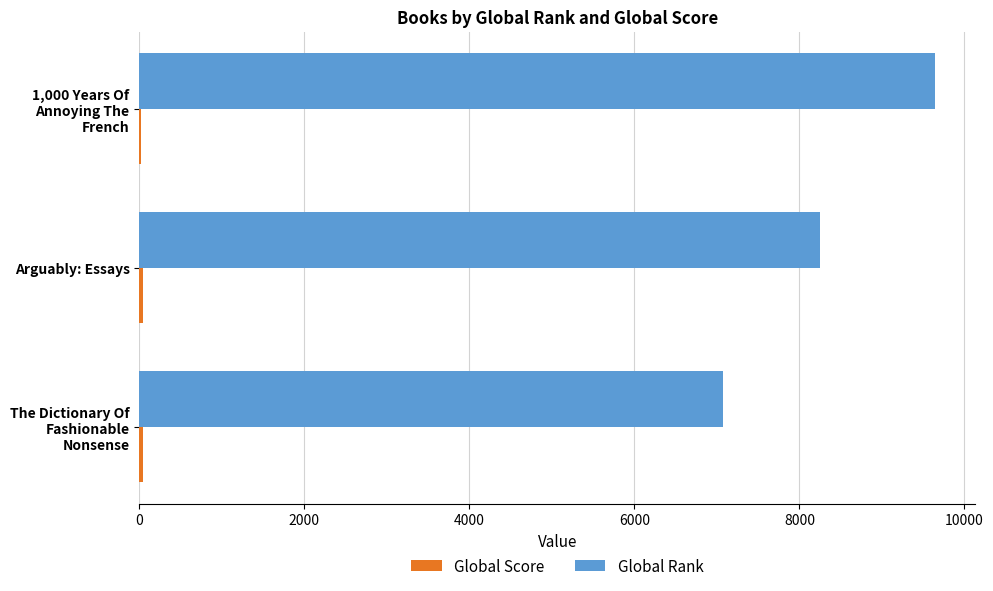

Count the Global Rank values in the range 7077 to 9647.

3